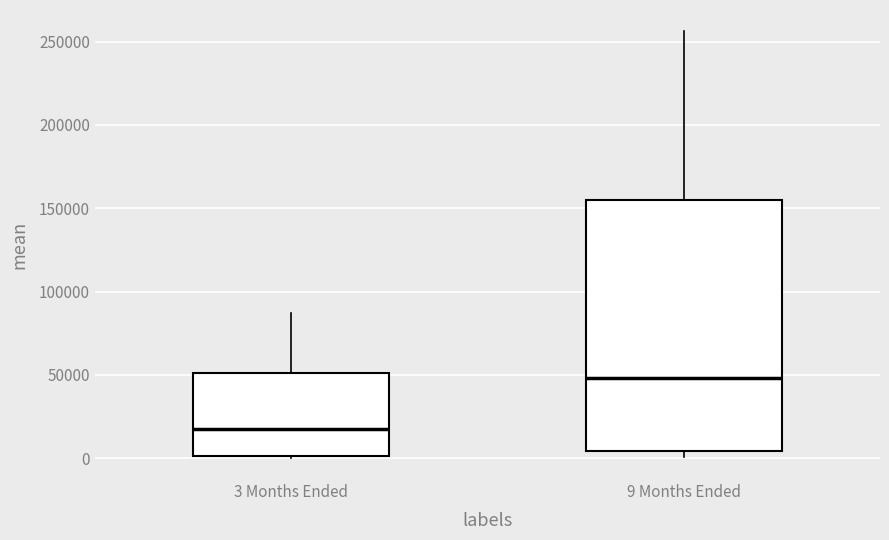

Which box's median line is the lowest?

3 Months Ended